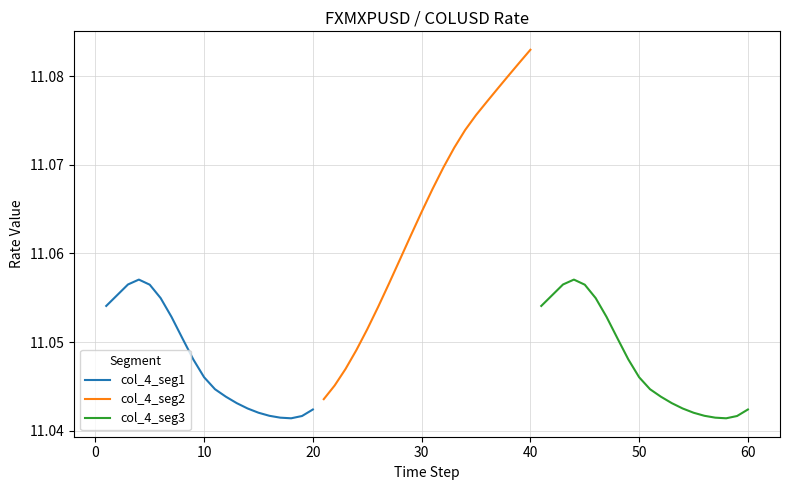

Does the chart have visible grid lines?

Yes